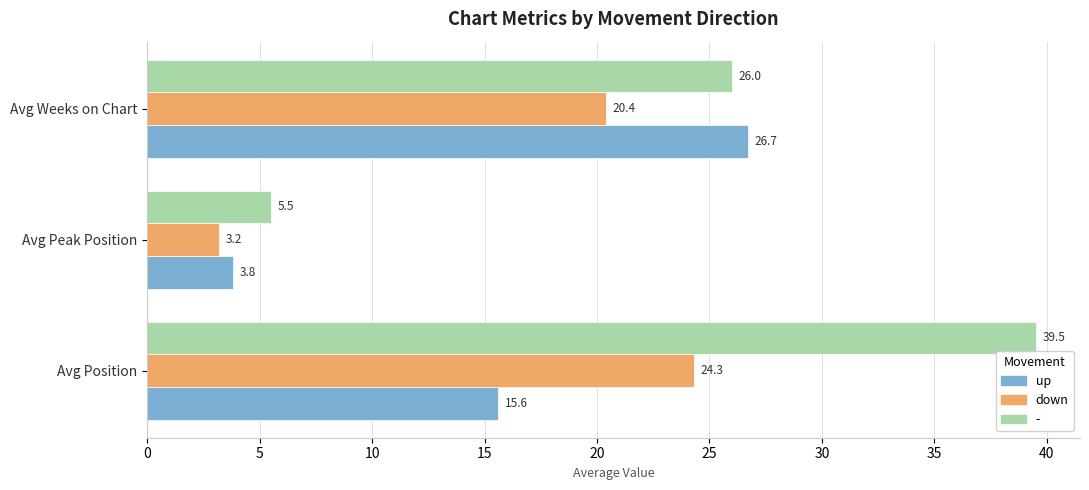

Which series has the largest range (max minus min)?

-